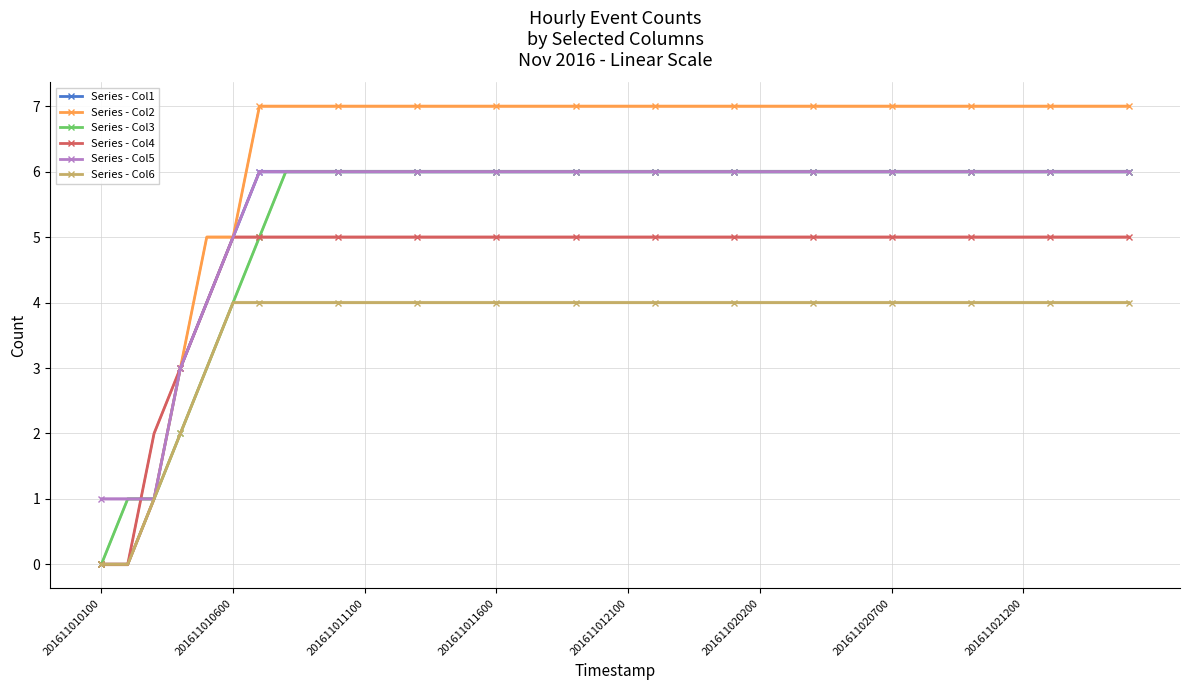

What is the maximum value shown in the chart?

7